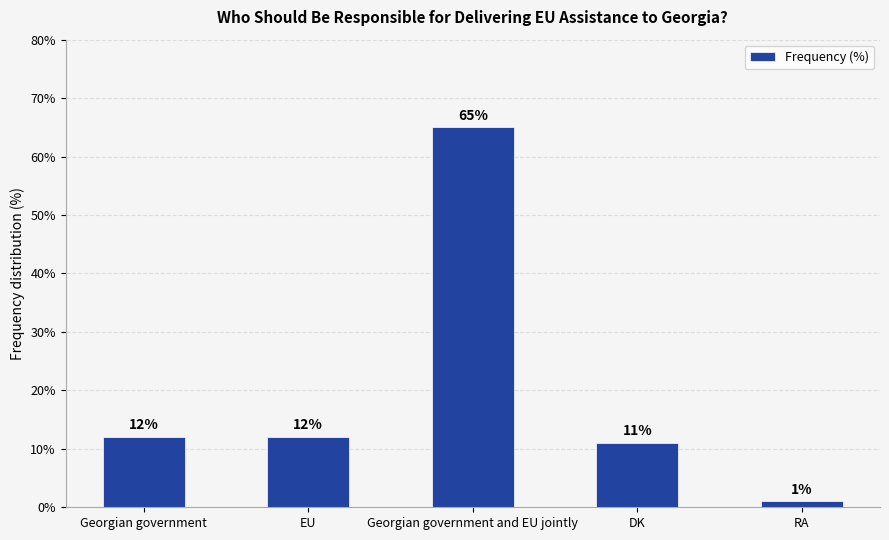

Does the chart contain any negative values?

No